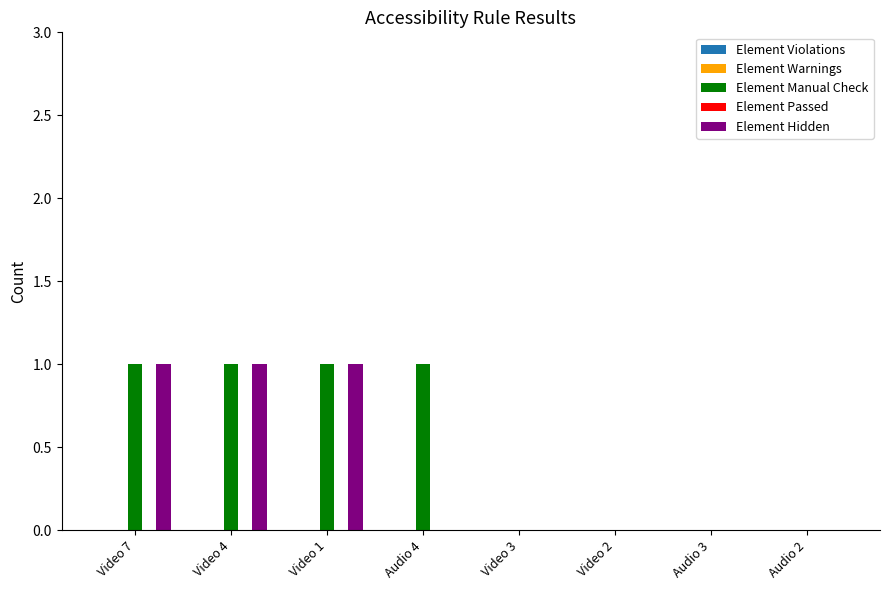

Which series has the largest total across all categories?

Element Manual Check